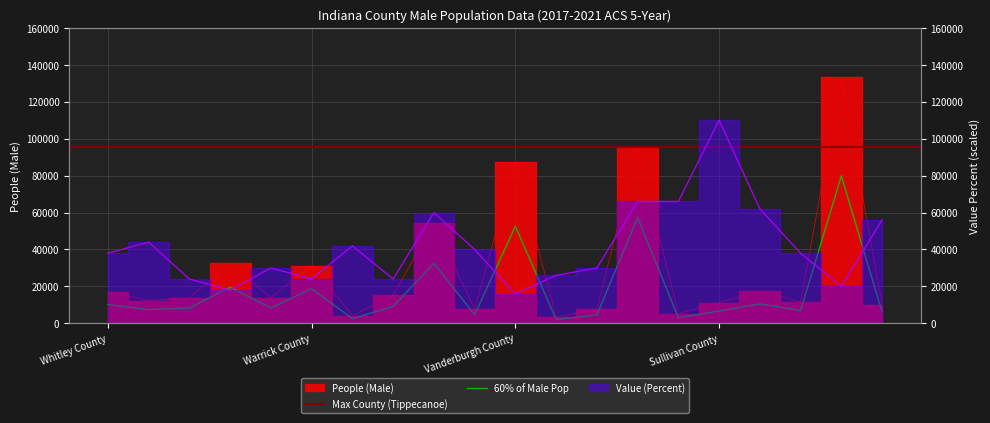

Is it true that Value (Percent) equals 31096.7 at Wayne County?

False